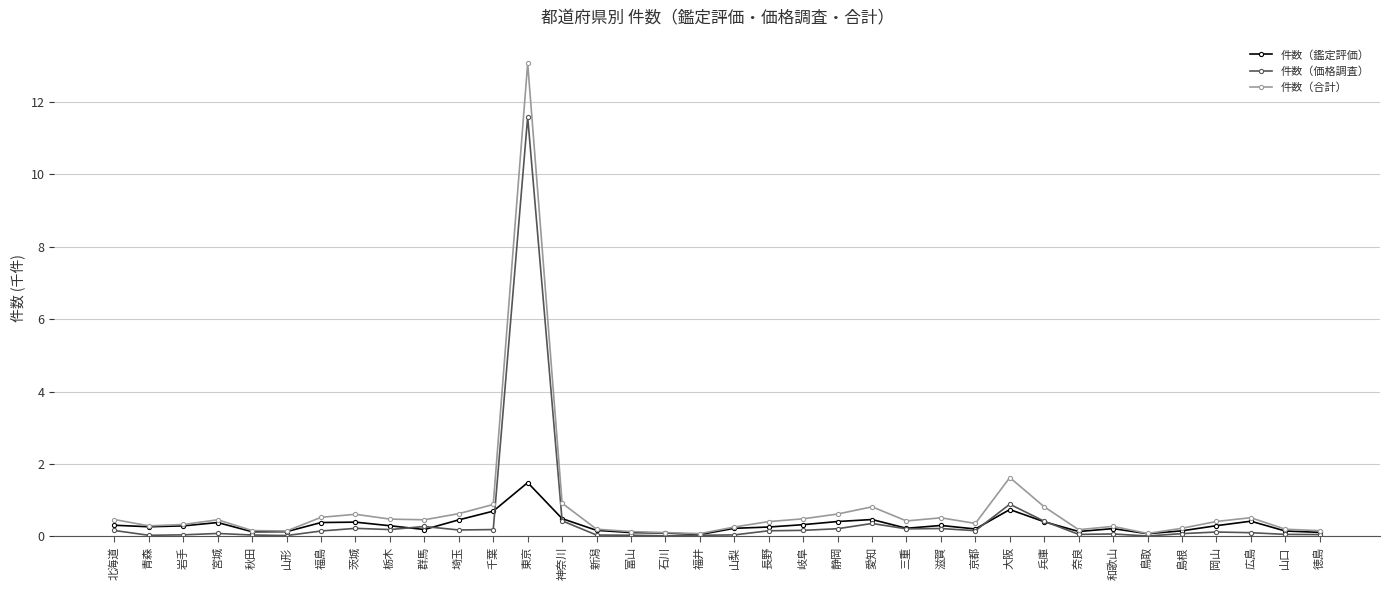

At which category is the sum across all series the highest?

東京